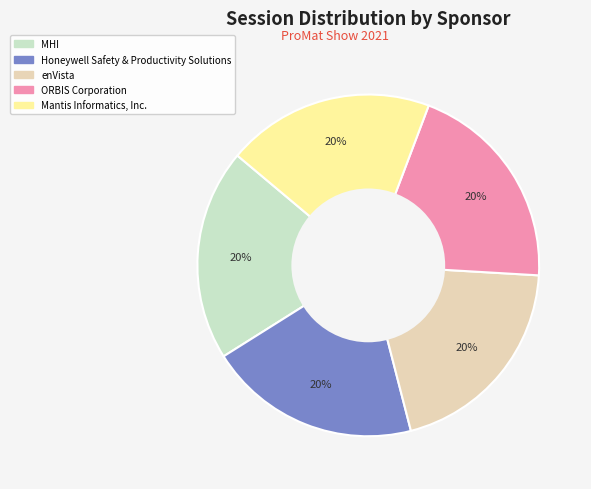

What is the ratio of the value at enVista to the value at ORBIS Corporation?

1.0